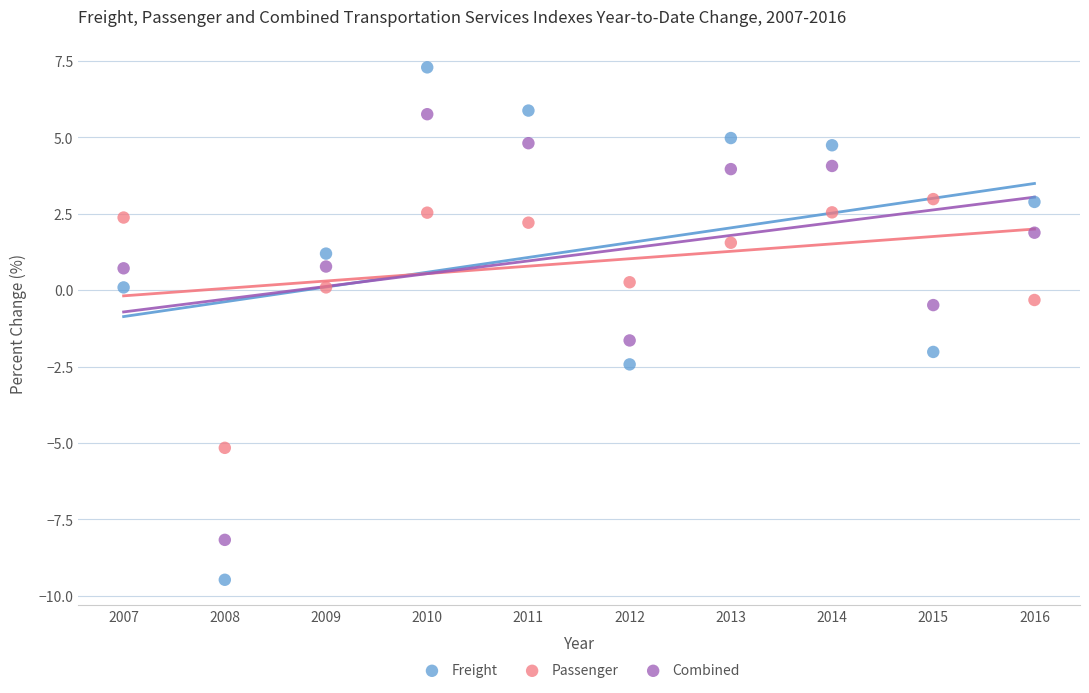

Which series contains the lowest Y value?

Freight